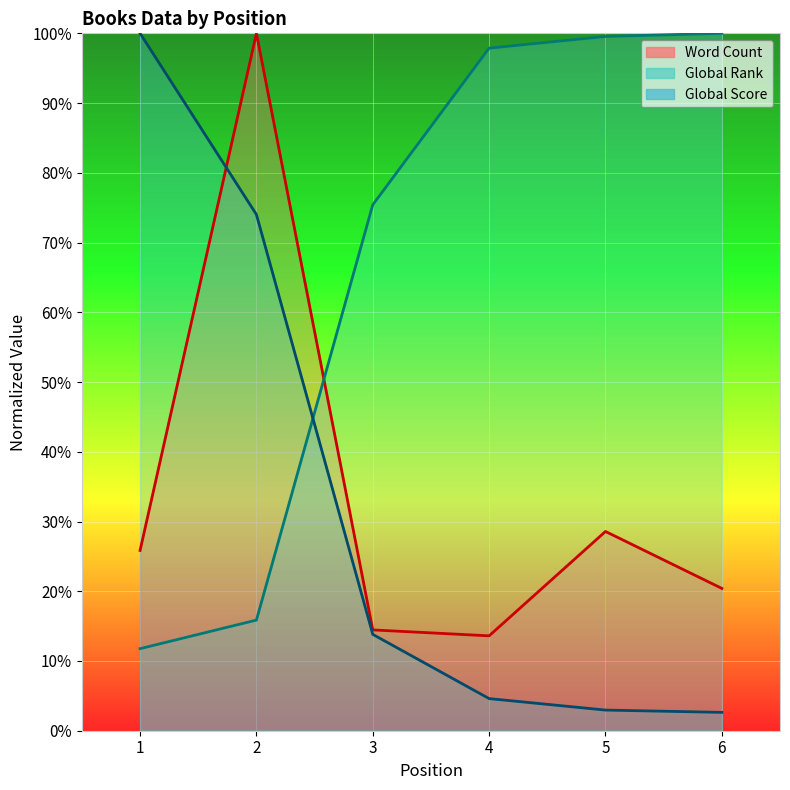

Which series has the largest total across all categories?

Global Rank